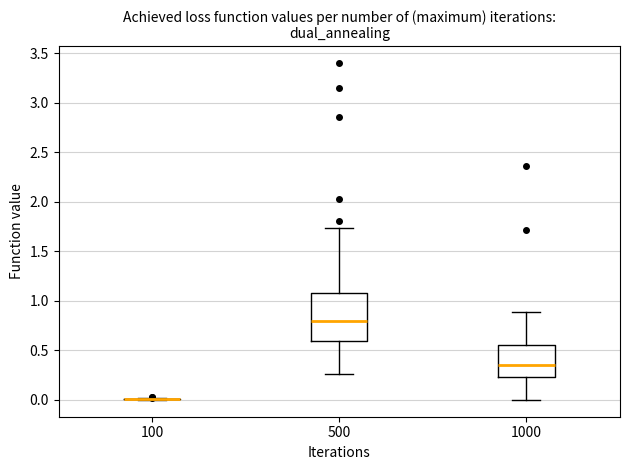

Reading left to right, transcribe this box plot: for each box, give where its median line is, the range the box spans, and where its two whiskers end, as read against the y-axis. The values are not printed on the chart, so give them approximately, as read against the axis.

100: box collapsed to a line at 0.00, whiskers 0.00 to 0.00
500: median 0.80, box 0.60 to 1.10, whiskers 0.25 to 1.75
1000: median 0.35, box 0.25 to 0.55, whiskers 0.00 to 0.90